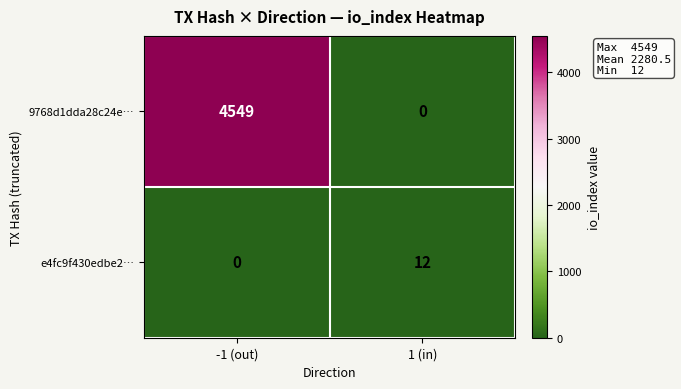

What is the approximate value of 9768d1dda28c24e… at -1 (out)?

4549